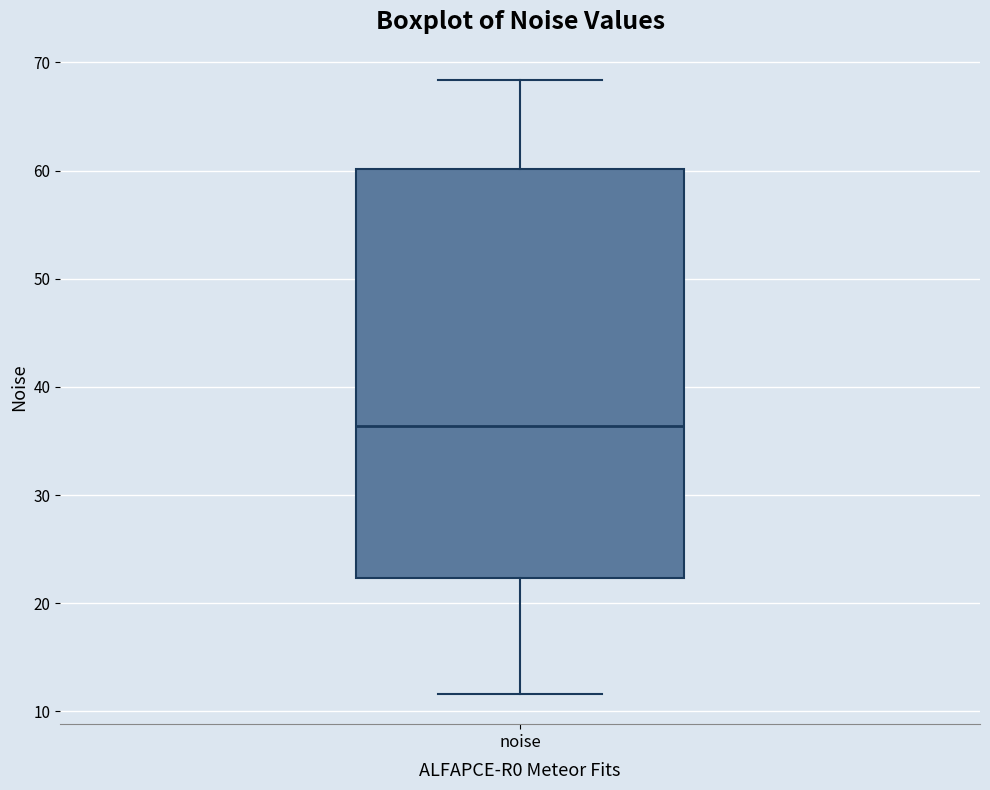

Read this box plot against the y-axis: the position of the median line, the range covered by the box, and the ends of both whiskers. The values are not printed on the chart, so give them approximately, as read against the axis.

median 36, box 22 to 60, whiskers 12 to 68